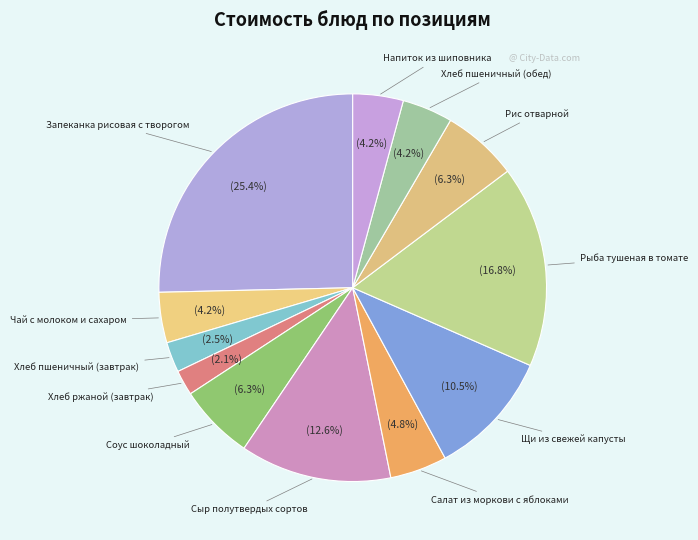

What percentage is NOT represented by Хлеб ржаной (завтрак)?

97.9%